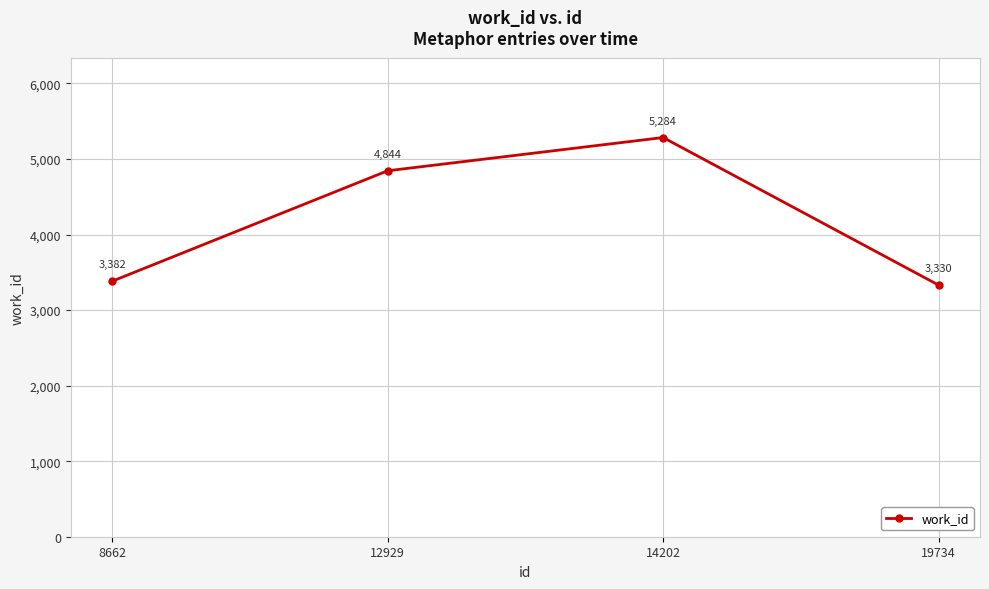

True or false: the data shows 5368 at 8662.

False